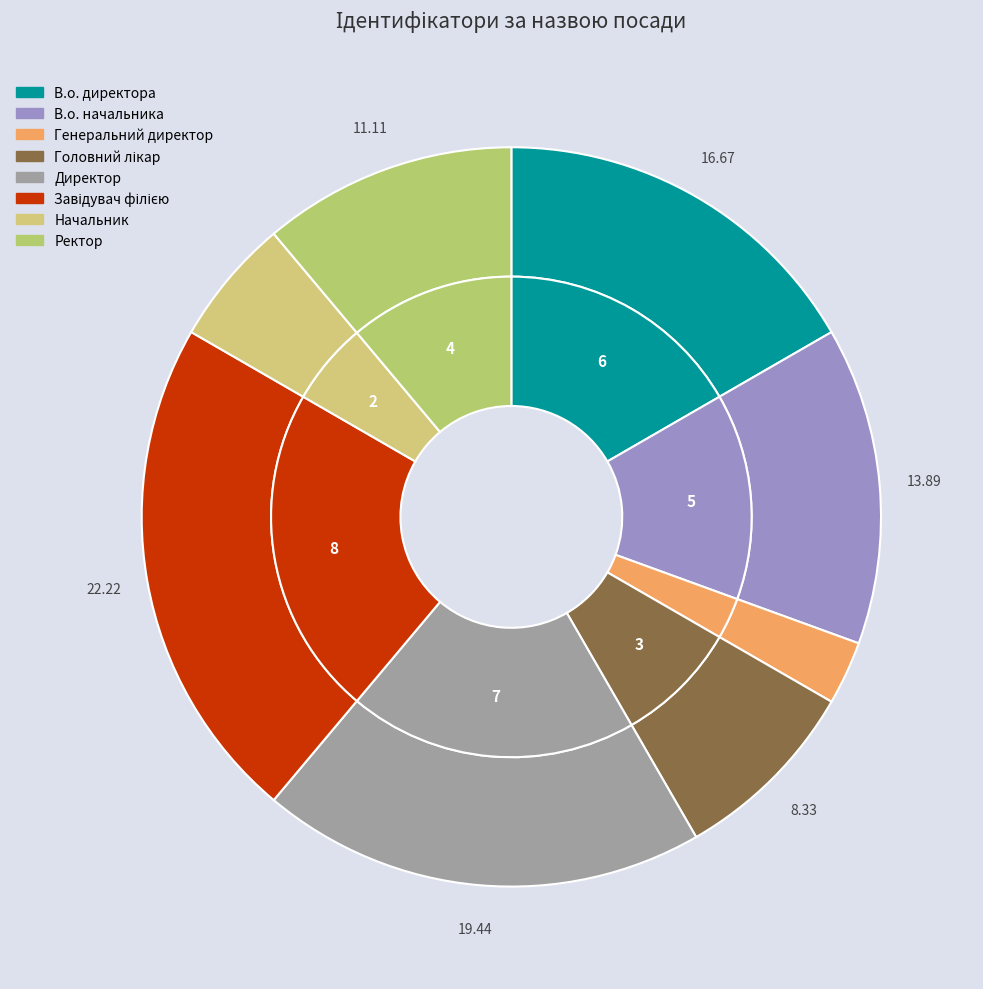

What percentage is NOT represented by Директор?

80.6%